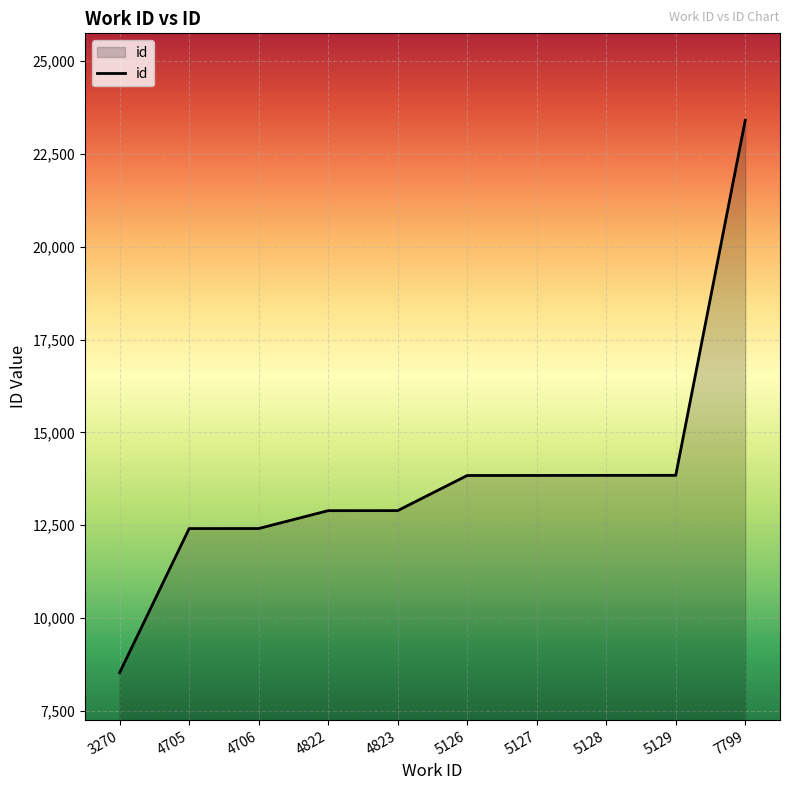

What is the sum of all values?

137897